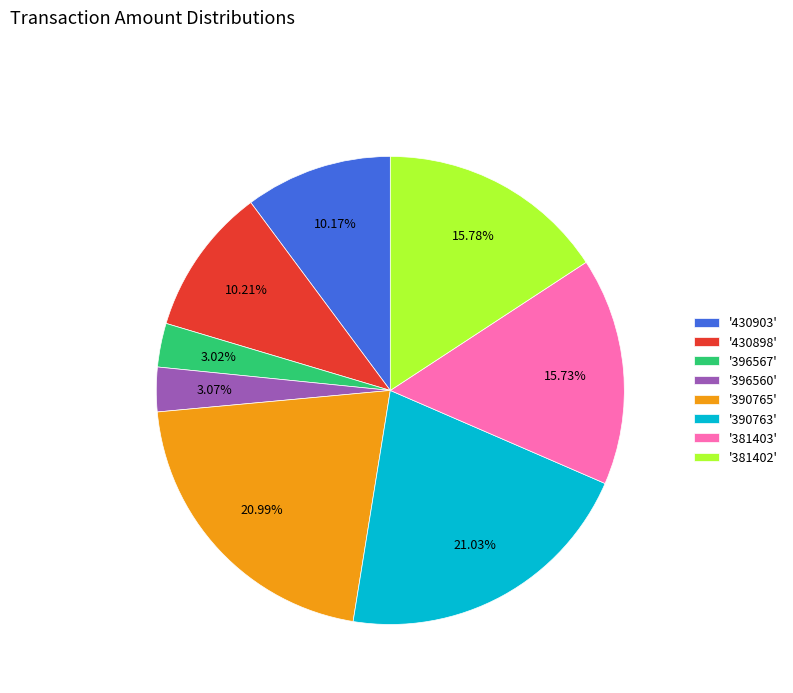

Approximately how many times larger is the value at '396560' compared to '396567'?

1.0